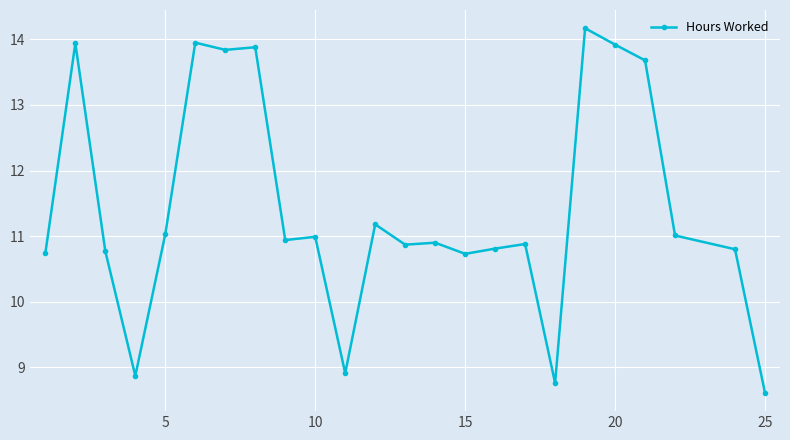

Count the values in the range 10 to 13.

13